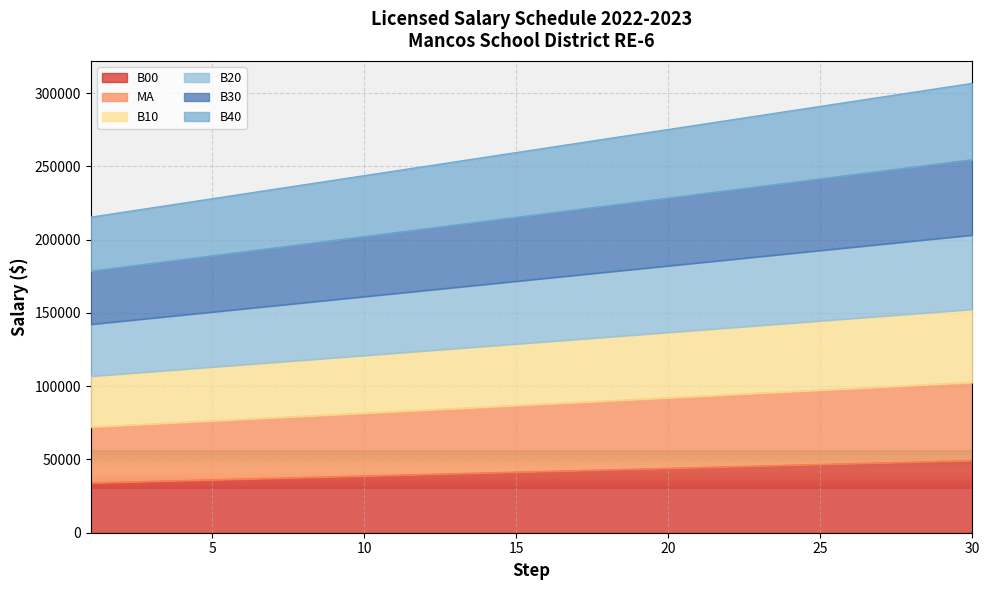

Rank the categories by B40 value from lowest to highest.

1, 2, 3, 4, 5, 6, 7, 8, 9, 10, 11, 12, 13, 14, 15, 16, 17, 18, 19, 20, 21, 22, 23, 24, 25, 26, 27, 28, 29, 30